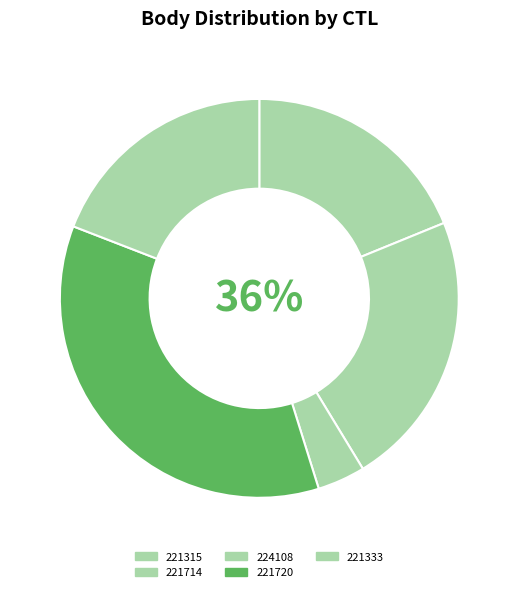

To the nearest percent, what is the difference between the largest and smallest slice percentages?

32%